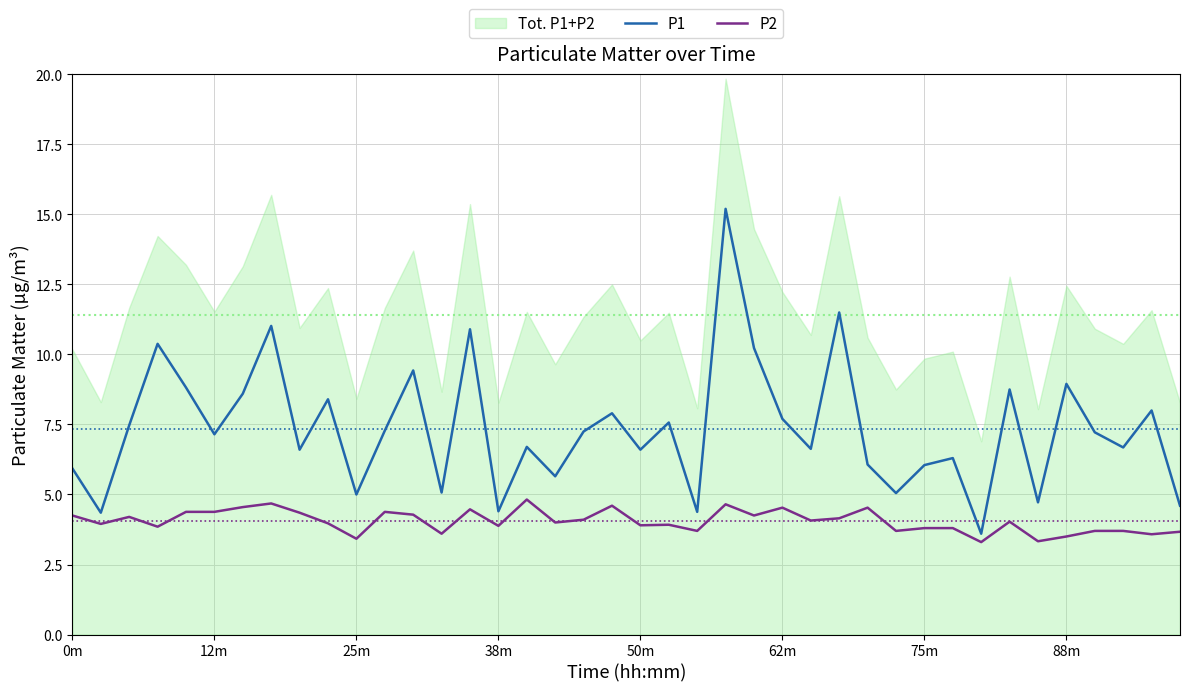

What is the highest value of the P2 series?

4.8